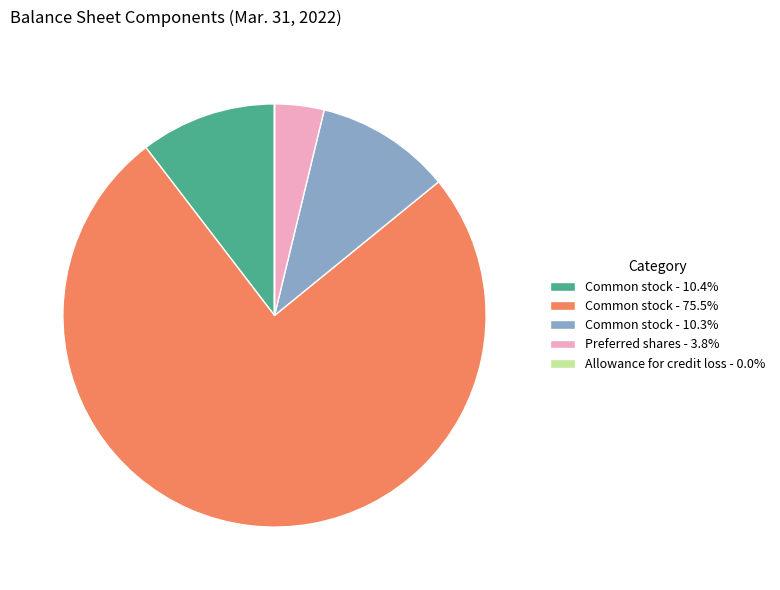

Is there any slice that represents more than half of the pie?

Yes